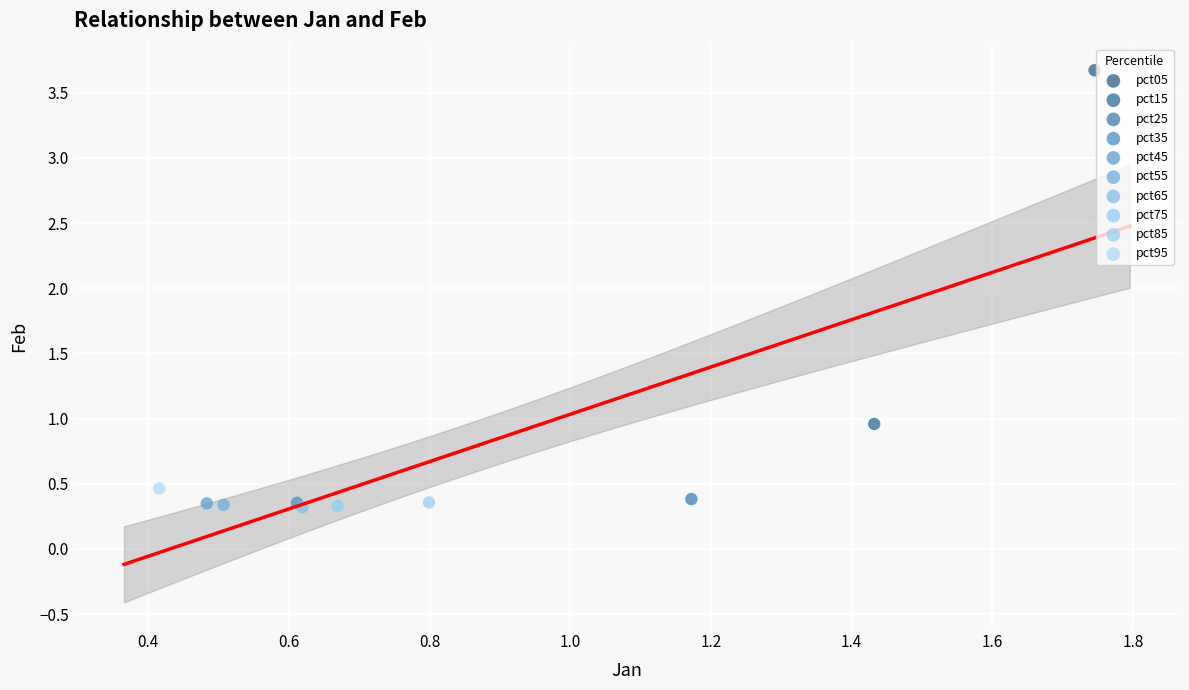

Which series contains the highest Y value?

pct05